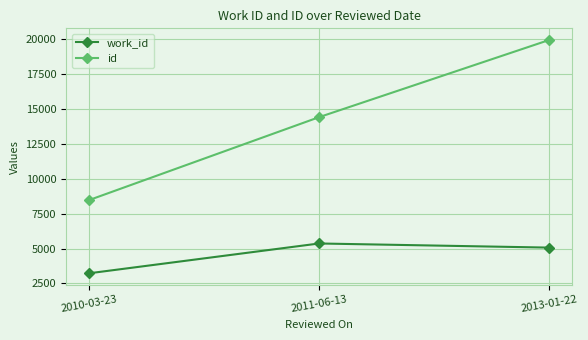

Is it true that id equals 11463 at 2013-01-22?

False